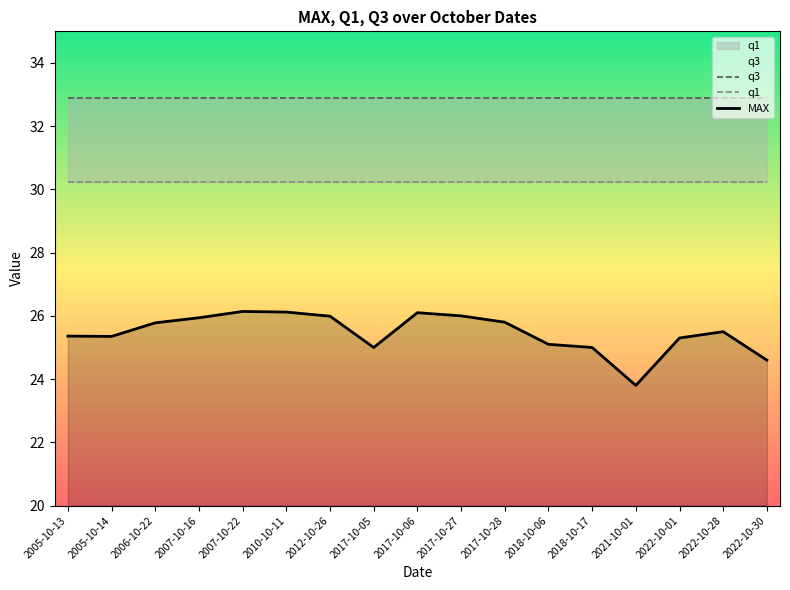

Does the chart have visible grid lines?

No